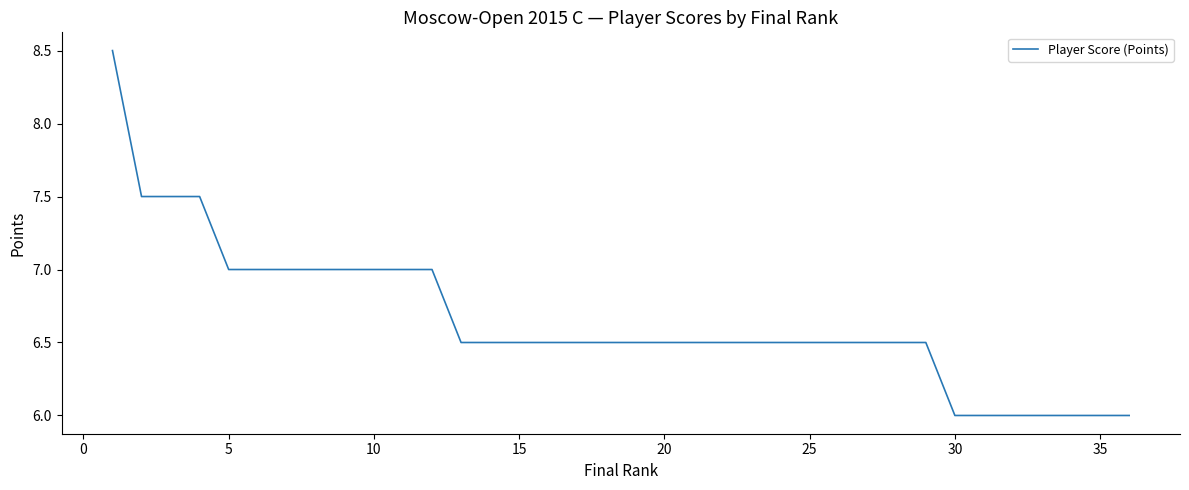

Reading left to right, what are all the values shown in this chart?

8.5	7.5	7.5	7.5	7.0	7.0	7.0	7.0	7.0	7.0	7.0	7.0	6.5	6.5	6.5	6.5	6.5	6.5	6.5	6.5	6.5	6.5	6.5	6.5	6.5	6.5	6.5	6.5	6.5	6.0	6.0	6.0	6.0	6.0	6.0	6.0